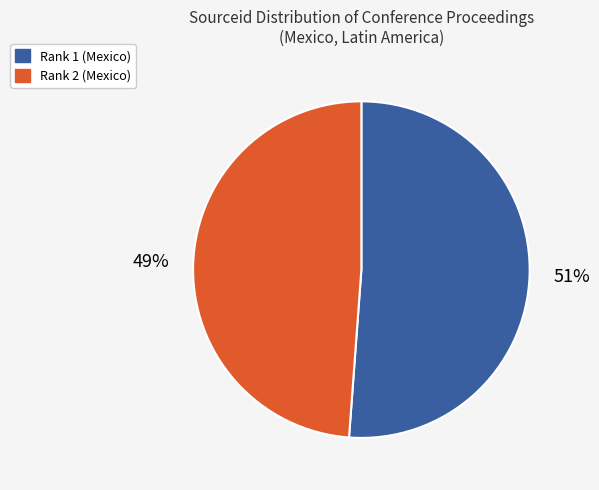

Rank the categories by value from highest to lowest.

Rank 1 (Mexico), Rank 2 (Mexico)